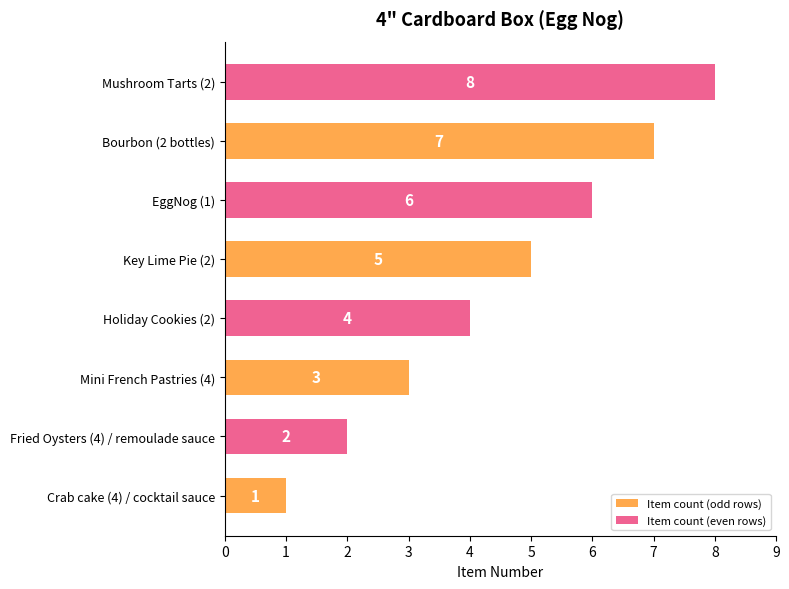

Is it true that Item count (even rows) equals 1 at Crab cake (4) / cocktail sauce?

False